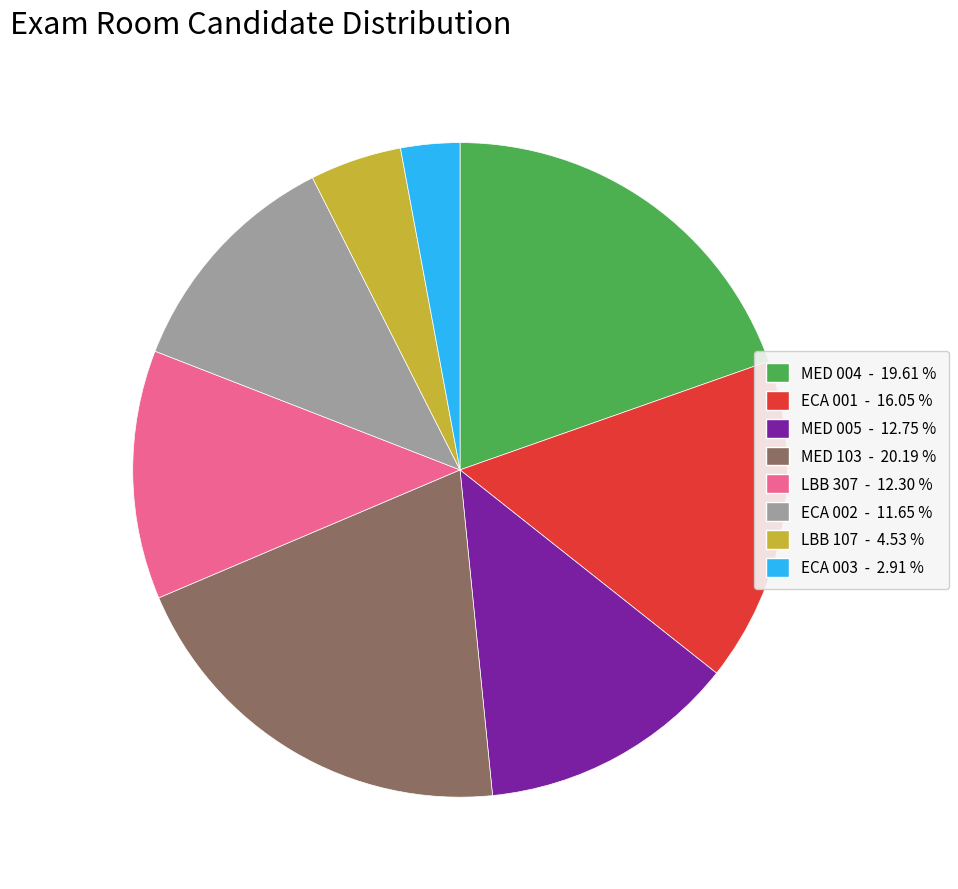

Does LBB 307 account for over 50% of the chart?

No